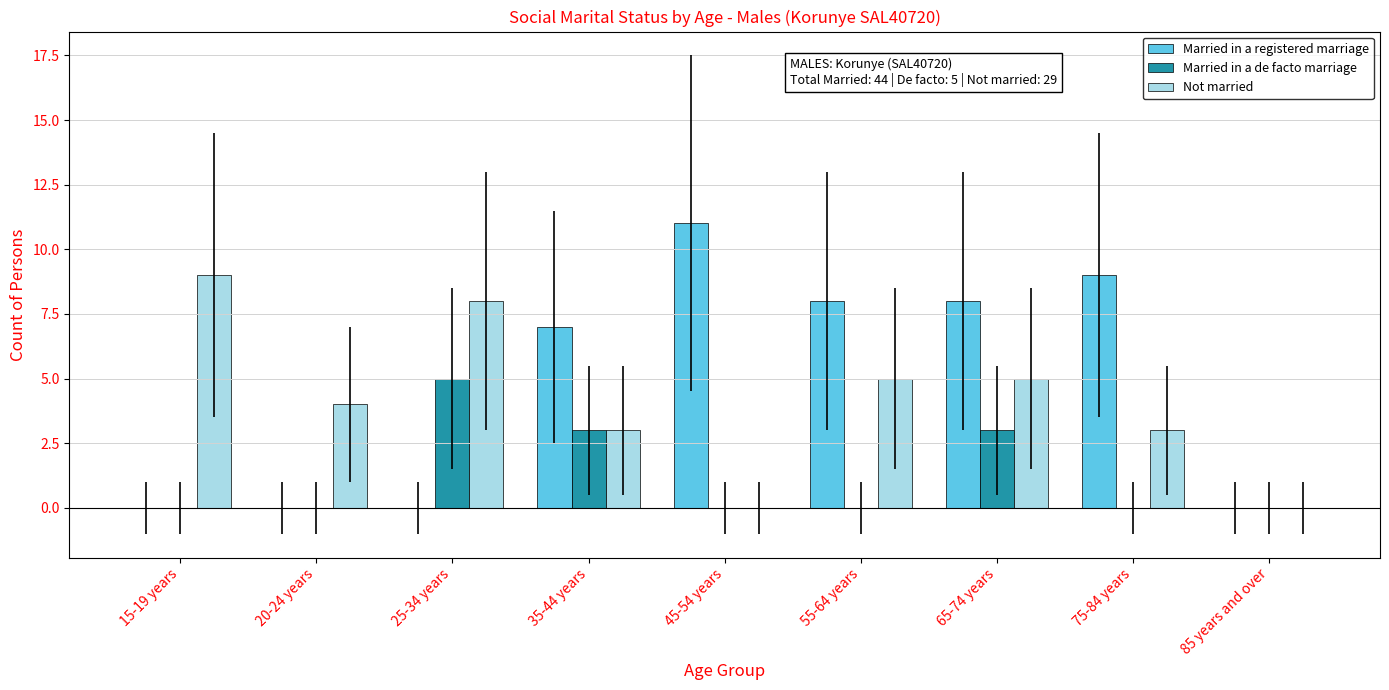

What is the maximum value for Not married?

9